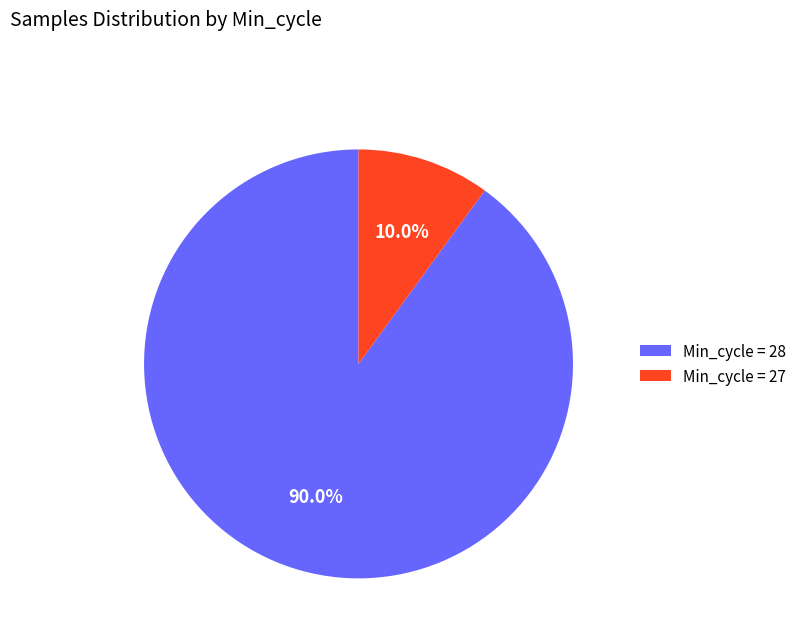

Between Min_cycle = 28 and Min_cycle = 27, which is larger?

Min_cycle = 28